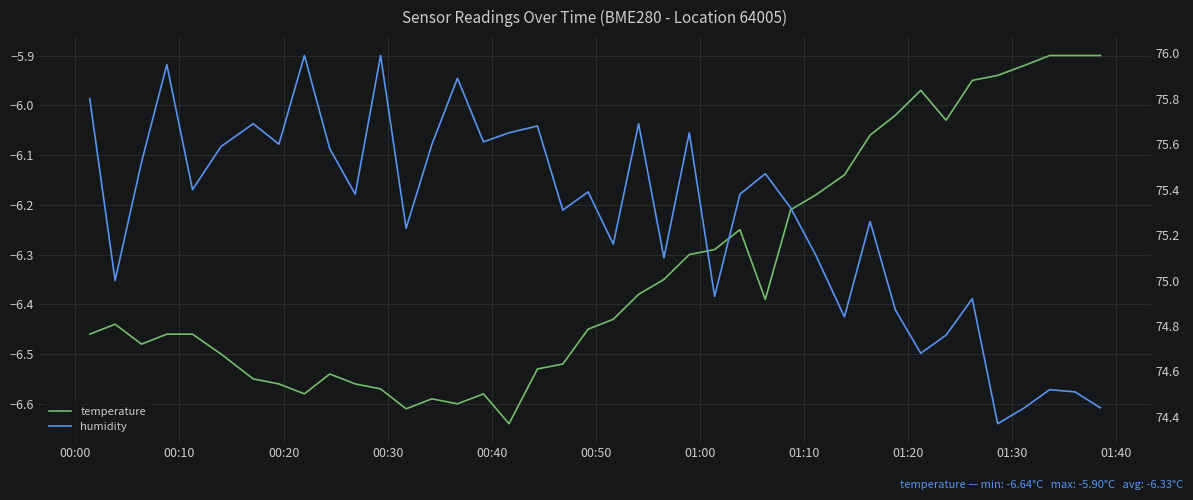

Which series has the largest range (max minus min)?

pressure